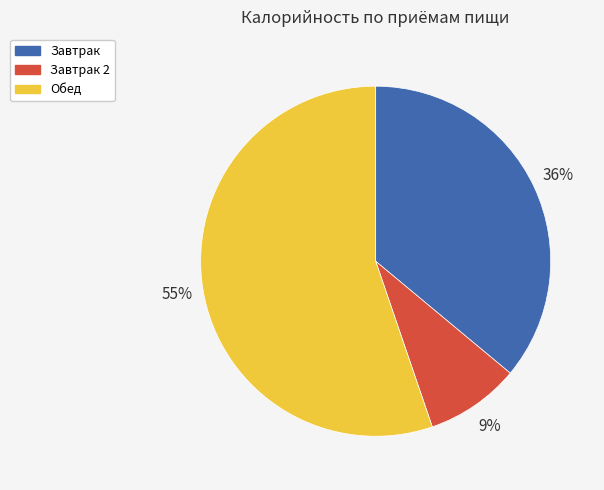

Is the sum of Обед and Завтрак greater than half?

Yes